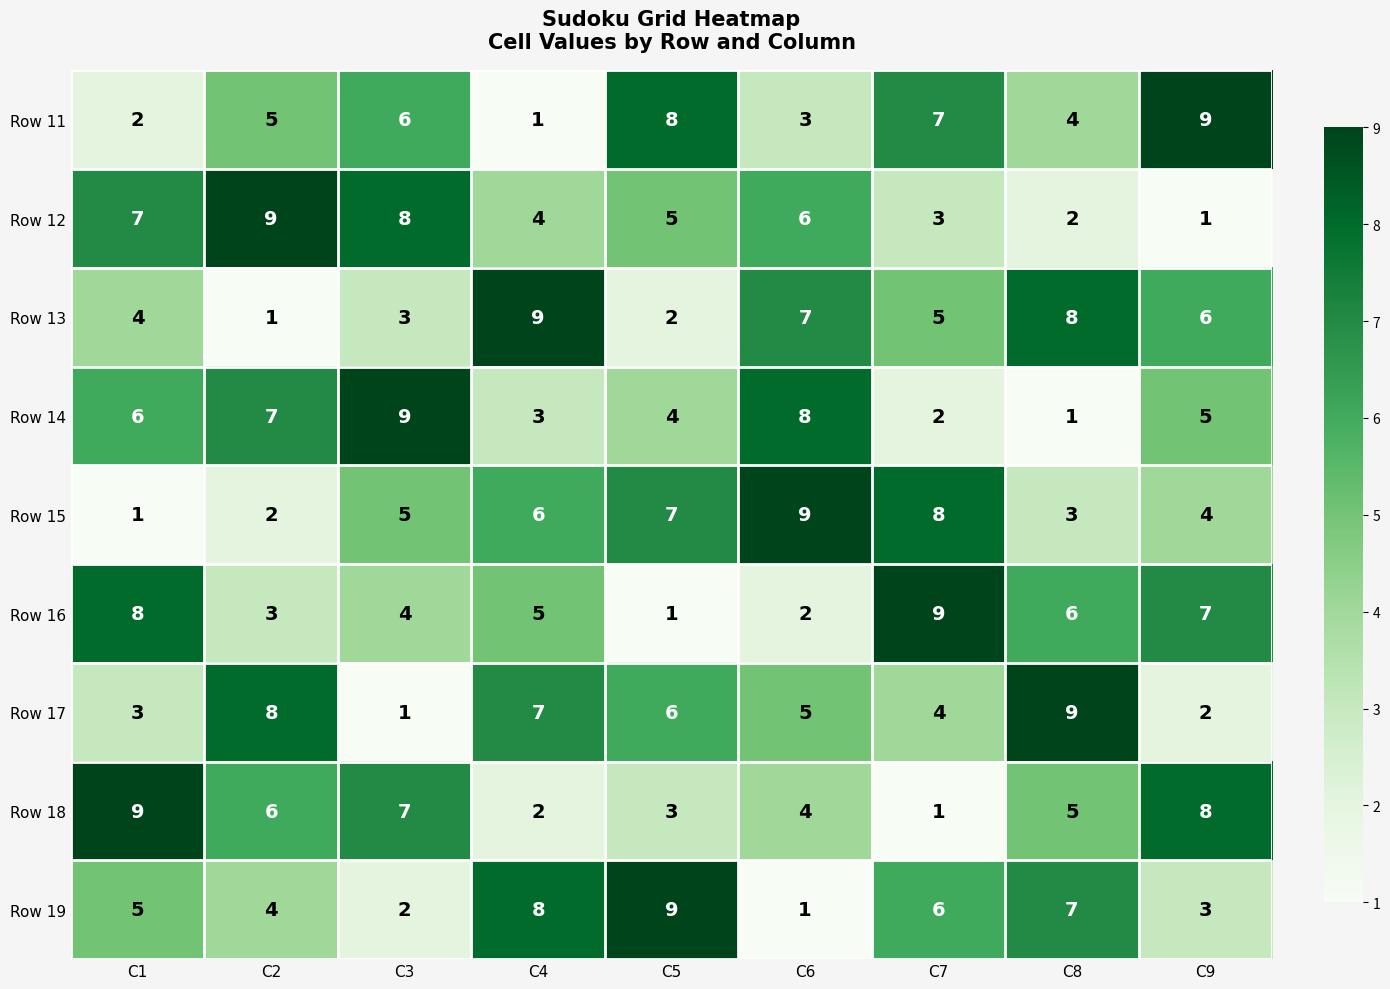

Which category has the highest value in the Row 17 series?

C8